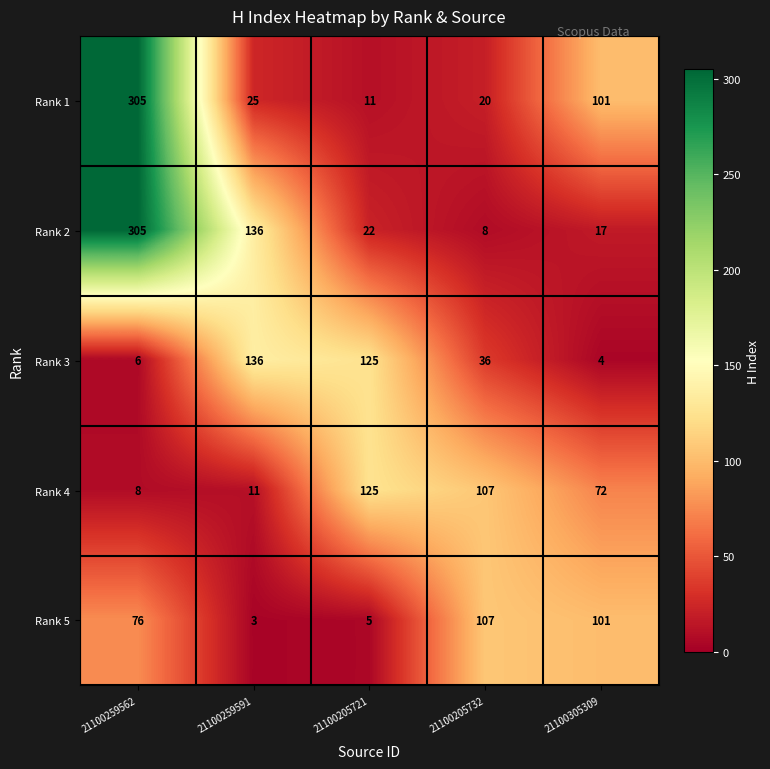

What is the difference between the highest and lowest values at 21100205732?

99